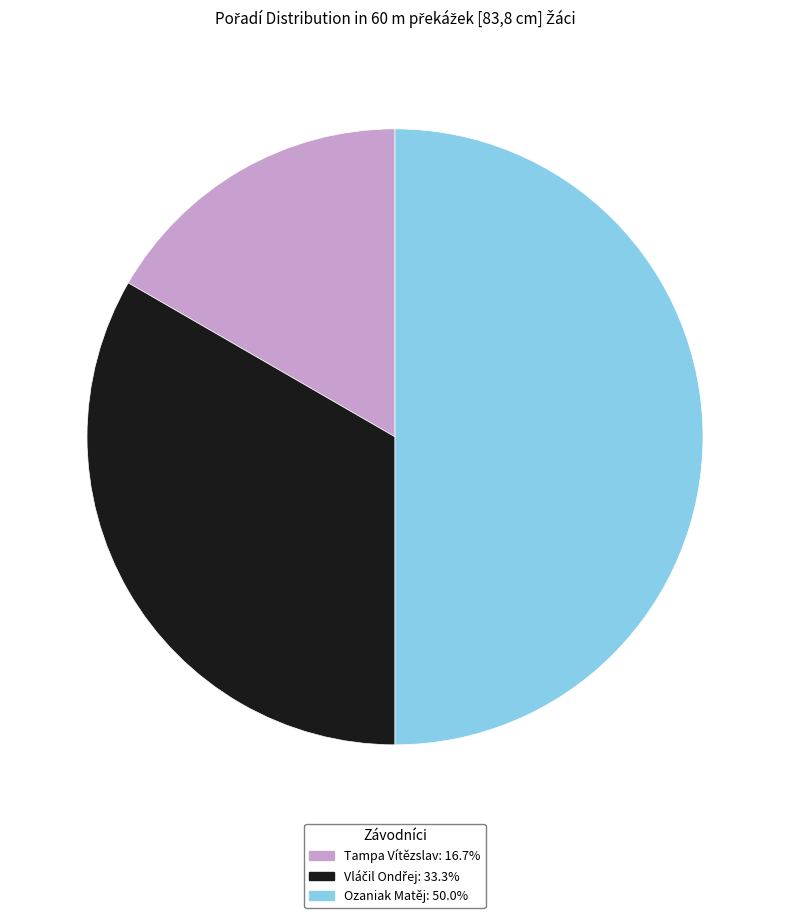

Count the number of slices in the pie.

3